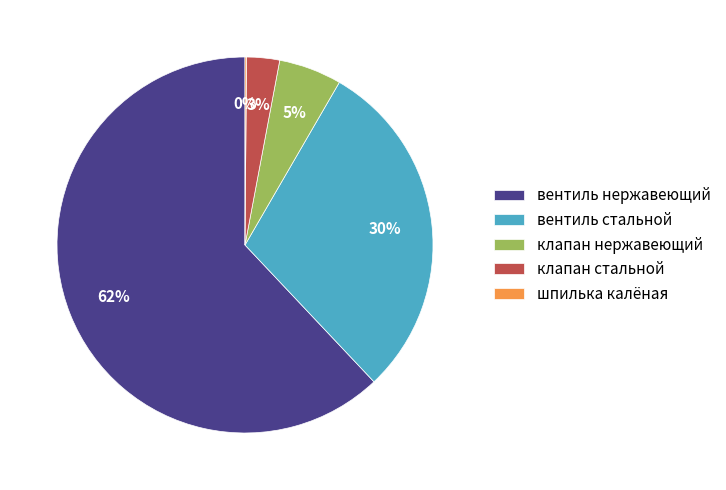

Is the sum of вентиль стальной and вентиль нержавеющий greater than half?

Yes